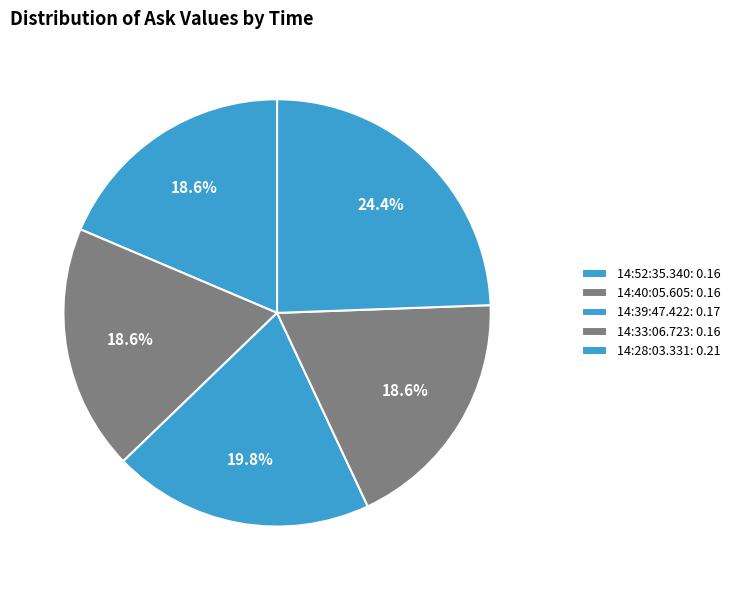

Count the number of slices in the pie.

5